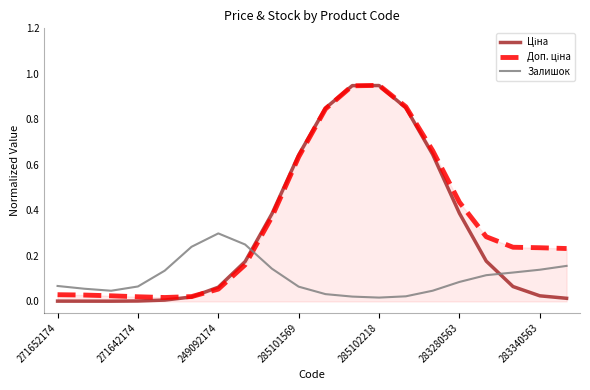

At which label does Залишок reach its peak?

249092174